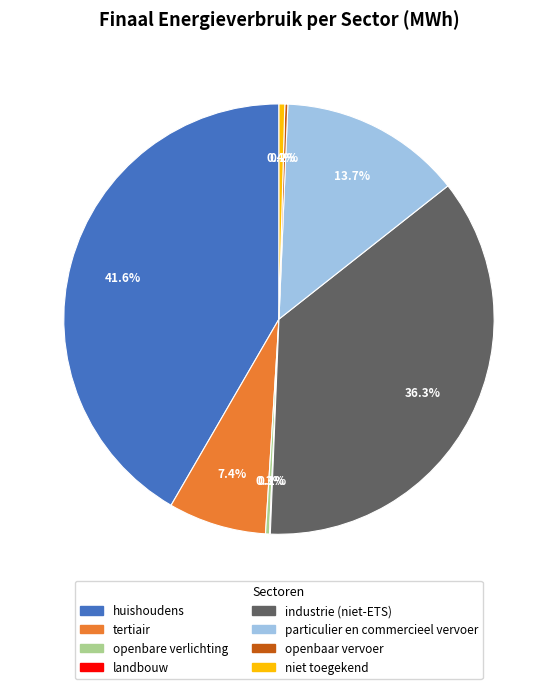

The industrie (niet-ETS) slice represents 50% of the pie. True or false?

False